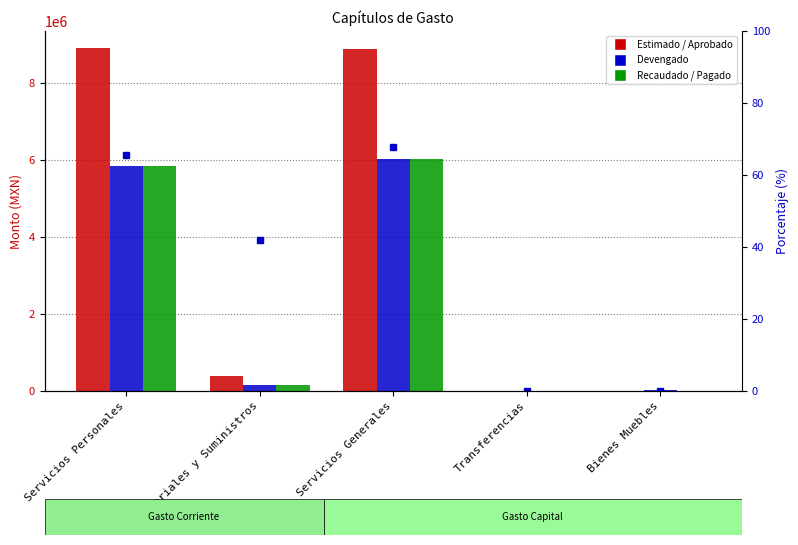

What is the average value of the Estimado / Aprobado series?

3633281.8